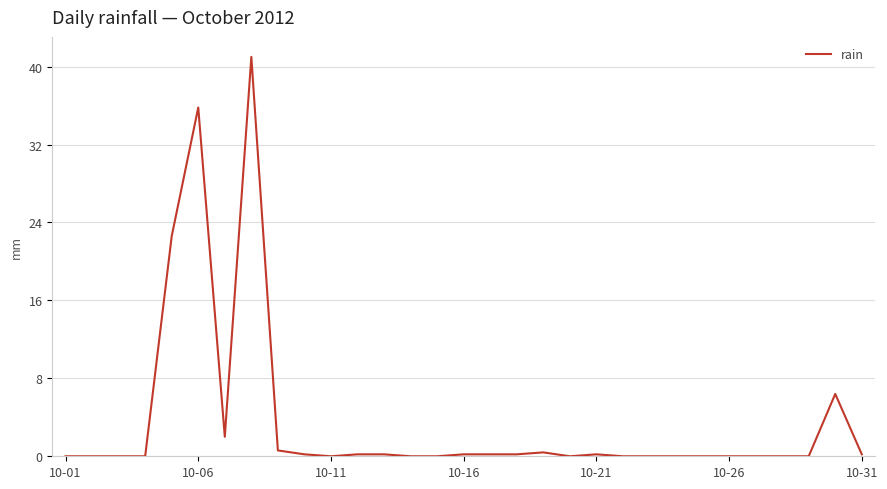

What is the greatest value displayed?

41.0